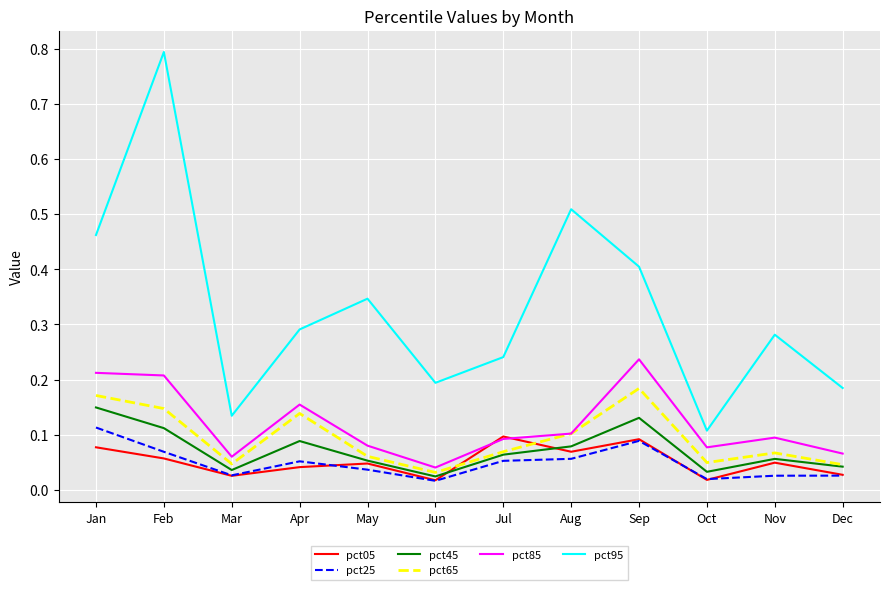

Where do pct05 and pct85 first cross each other?

Jun and Jul